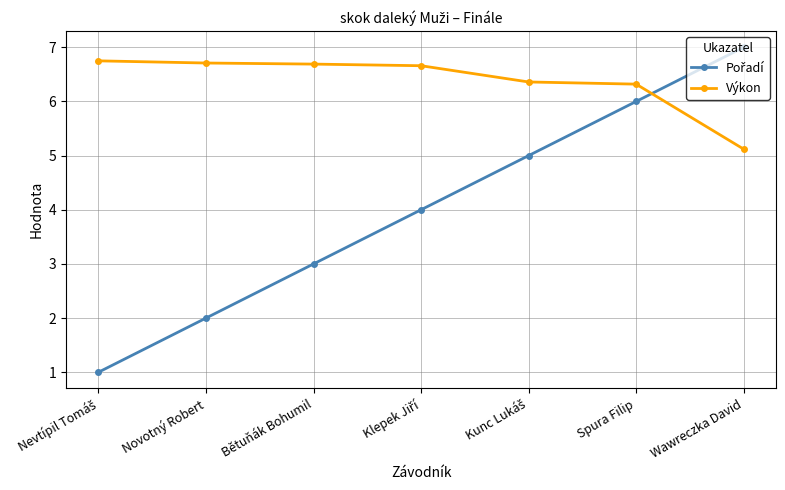

At how many categories does at least one series exceed 6?

7